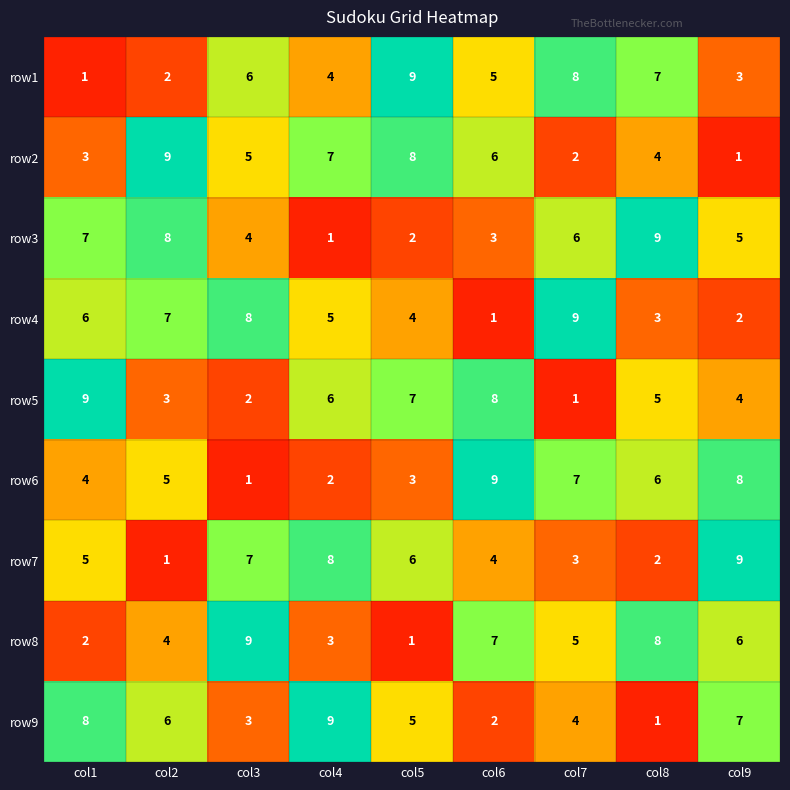

What is the difference between the second highest and minimum values in the row9 series?

7